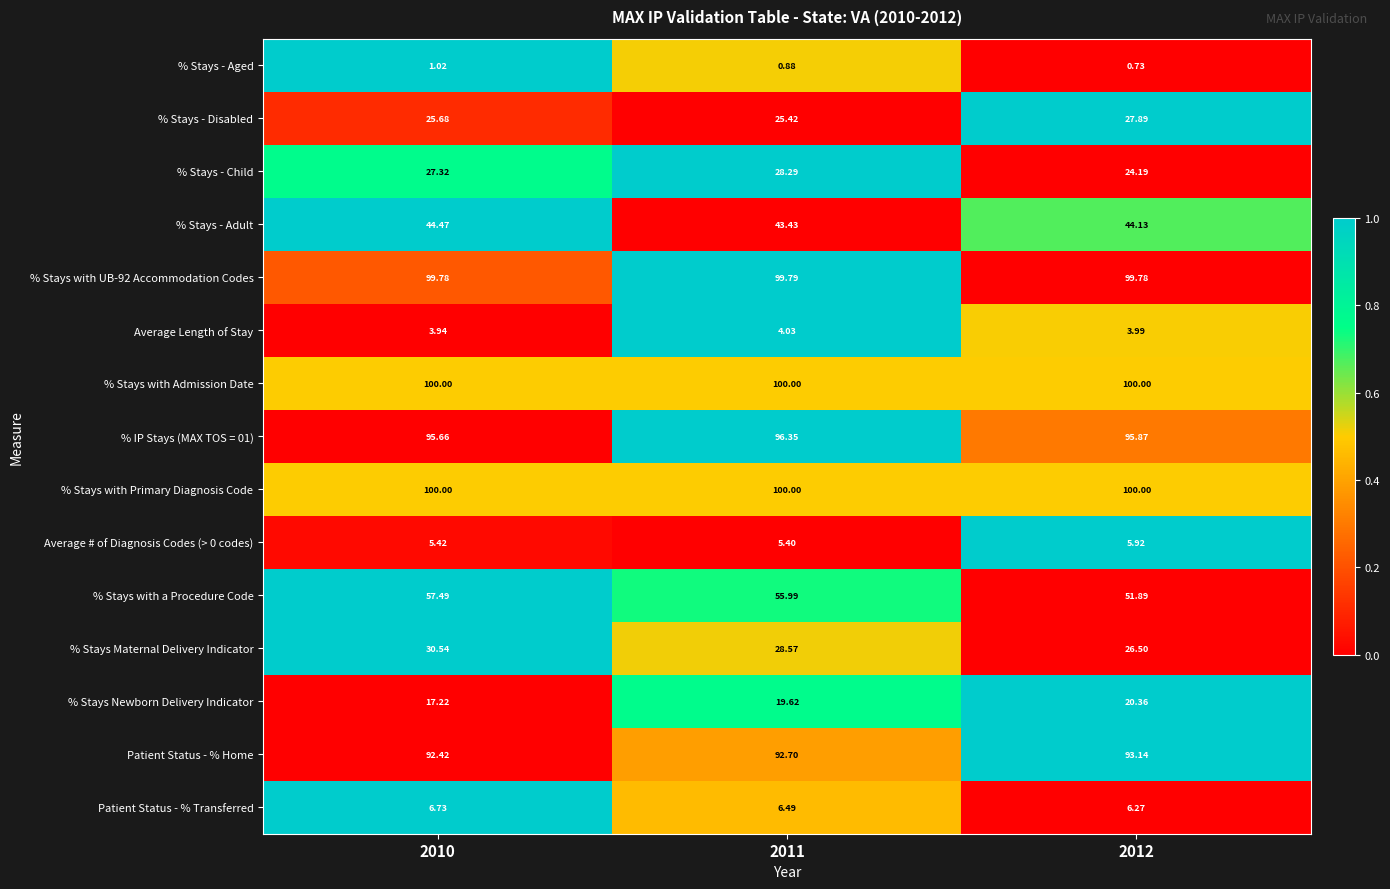

Is the value of % IP Stays (MAX TOS = 01) at 2011 greater than the value of % Stays Maternal Delivery Indicator at 2012?

Yes